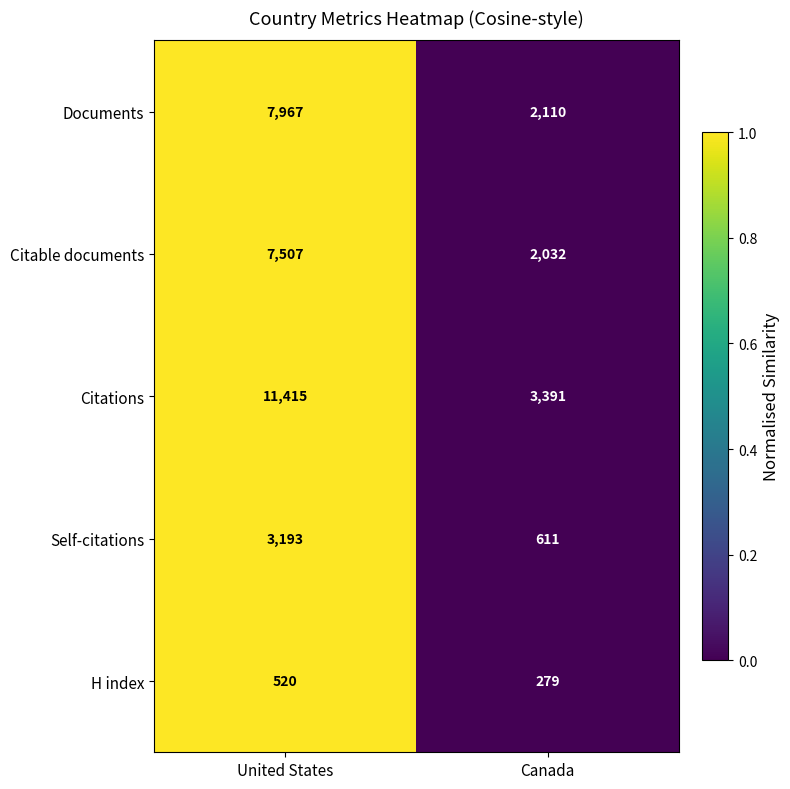

What value does the Citations series have at United States?

11415